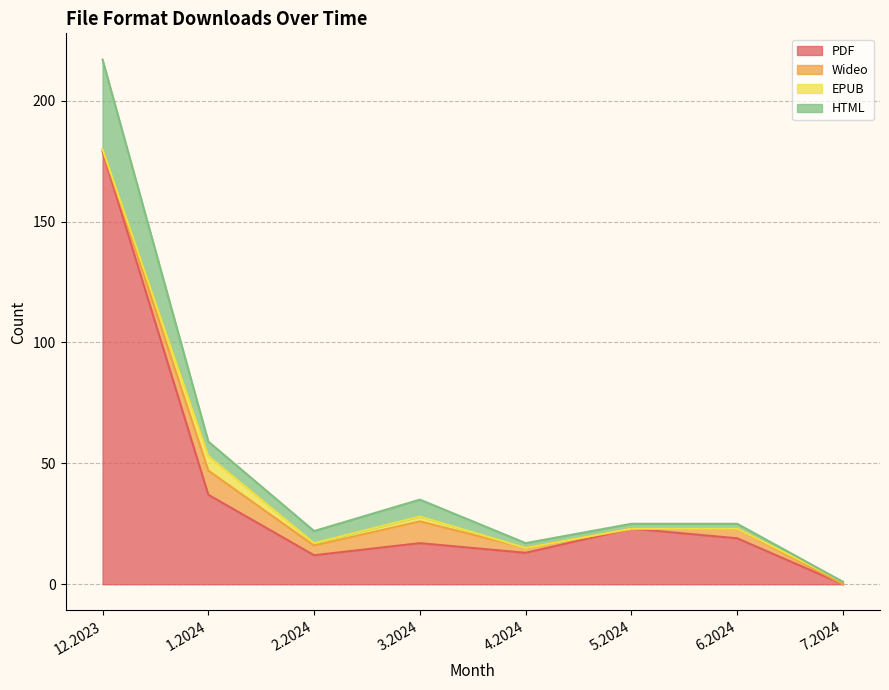

How many categories are shown in the chart?

8